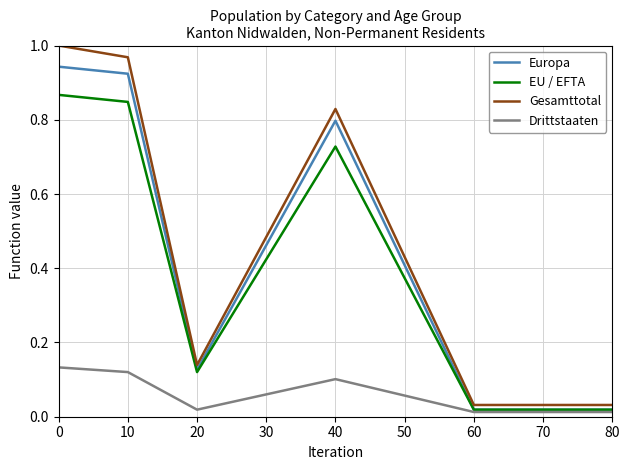

How many lines are shown in the chart?

4